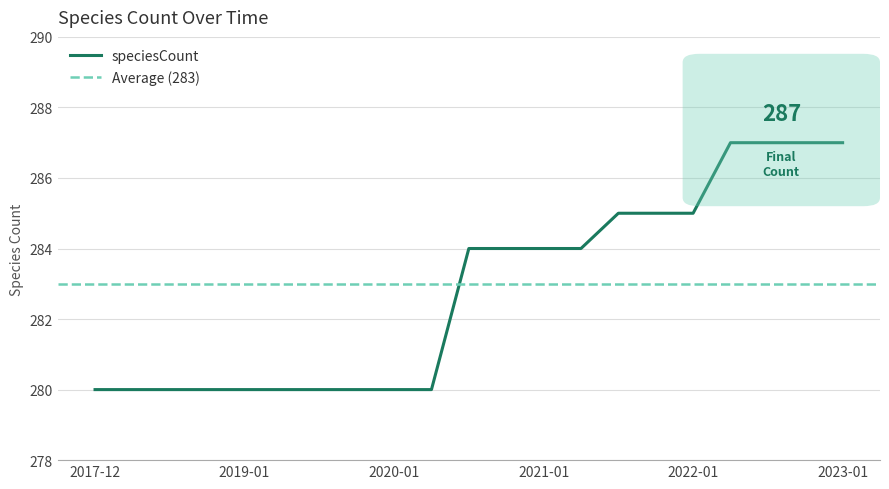

How many data points are above 284?

7